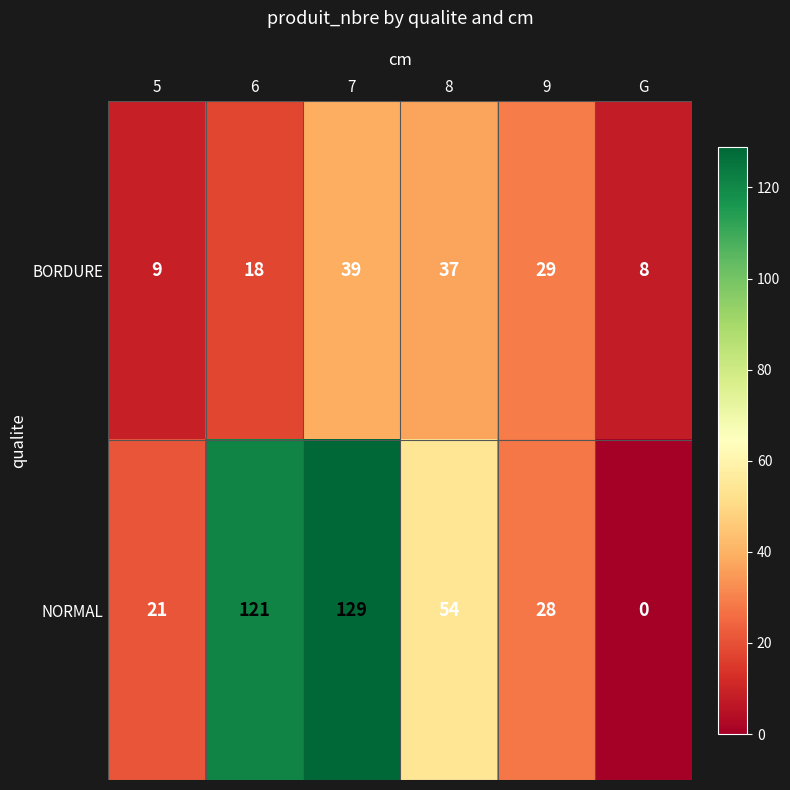

At how many categories does at least one series exceed 113?

2